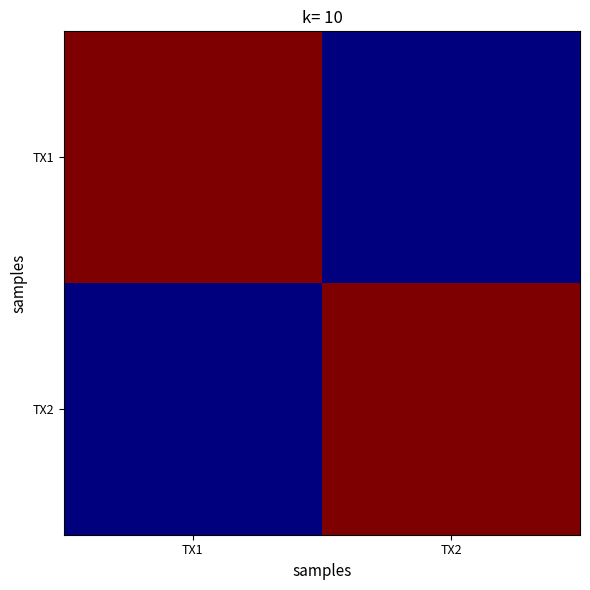

Rank the series by their maximum value, from highest to lowest.

TX1, TX2